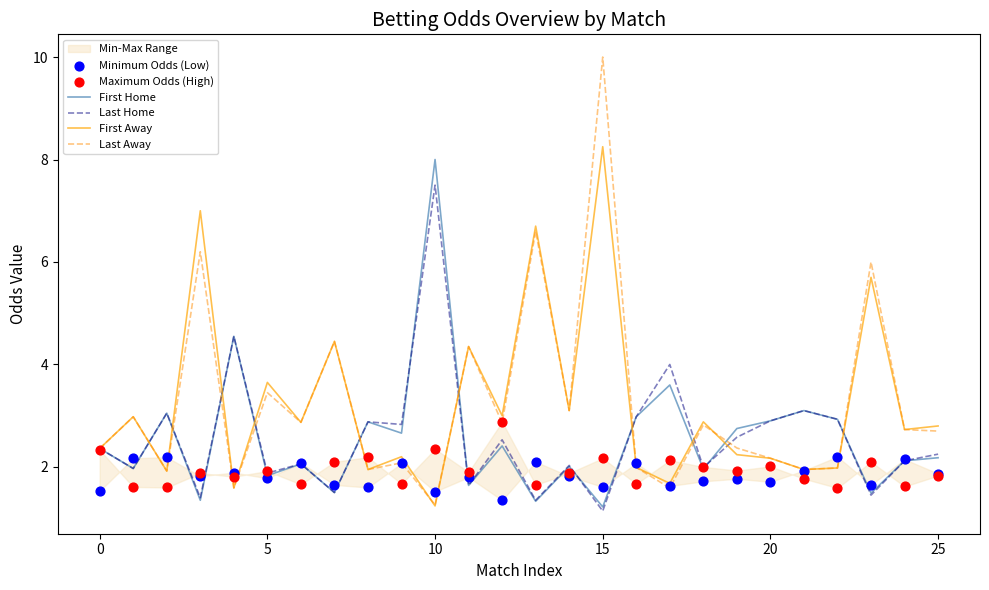

Is the value of Last Away at 15 greater than the value of Last Home at 0?

Yes